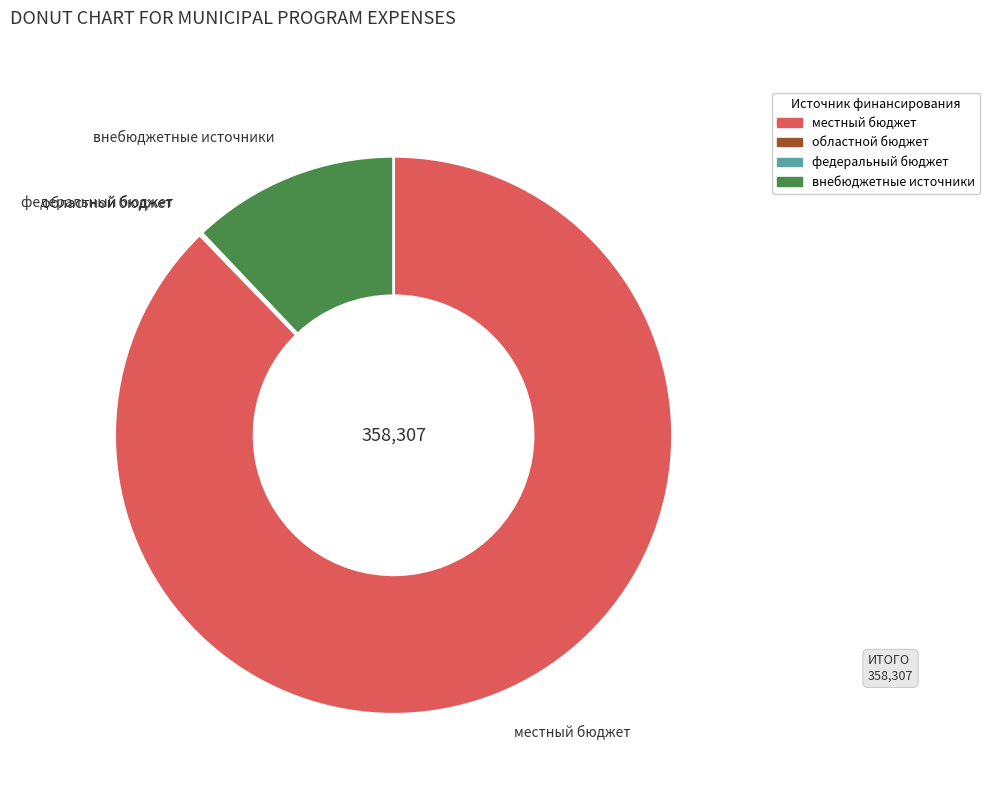

Combined, do местный бюджет and внебюджетные источники account for over 50%?

Yes